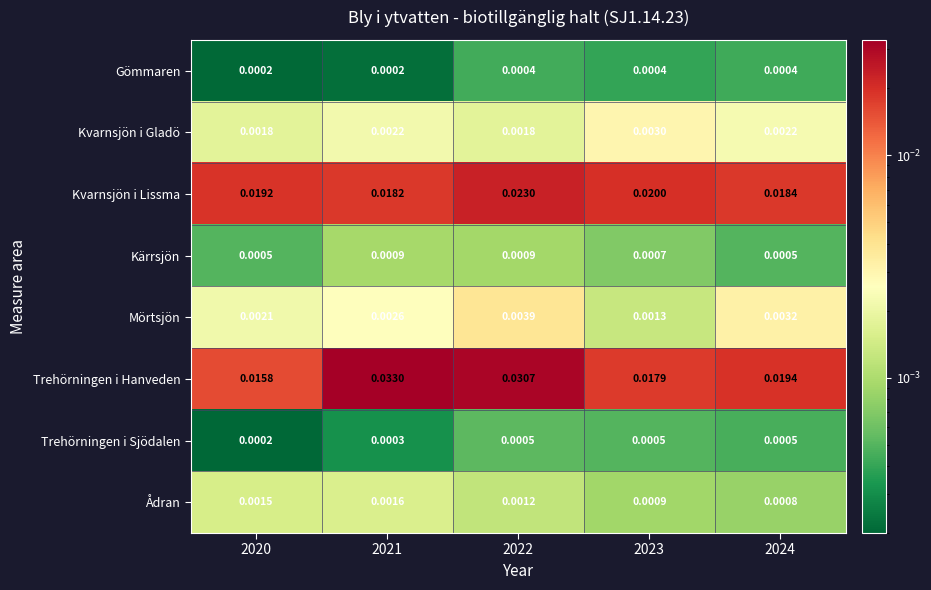

At how many categories does at least one series exceed 0?

5